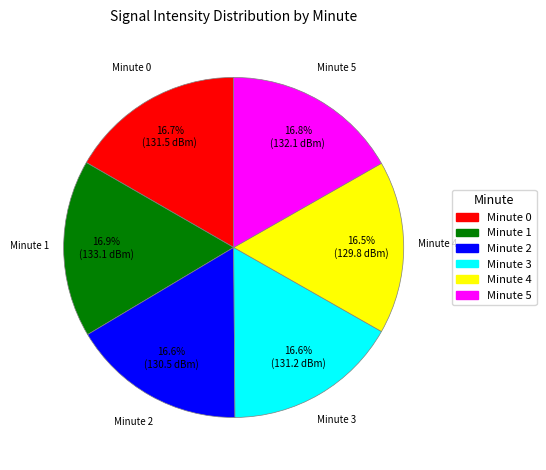

Is Minute 5 the majority of the pie?

No